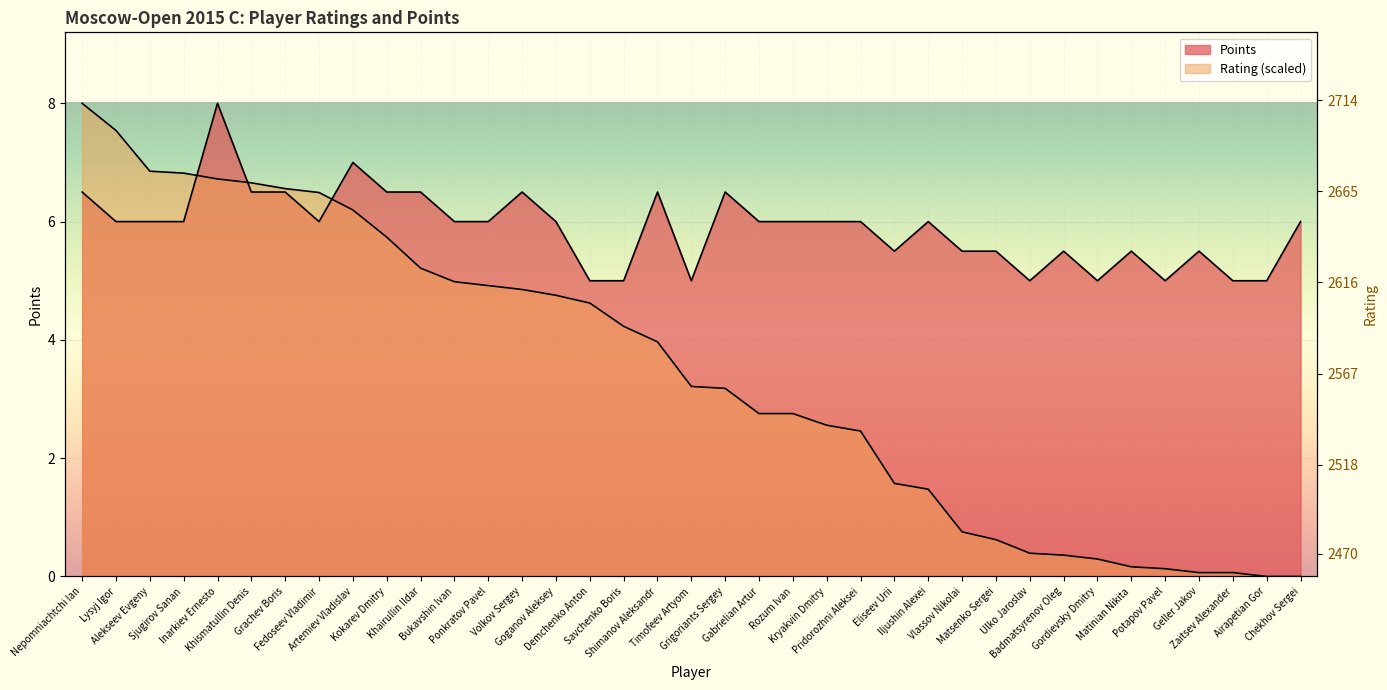

What is the sum of all Points values?

218.0